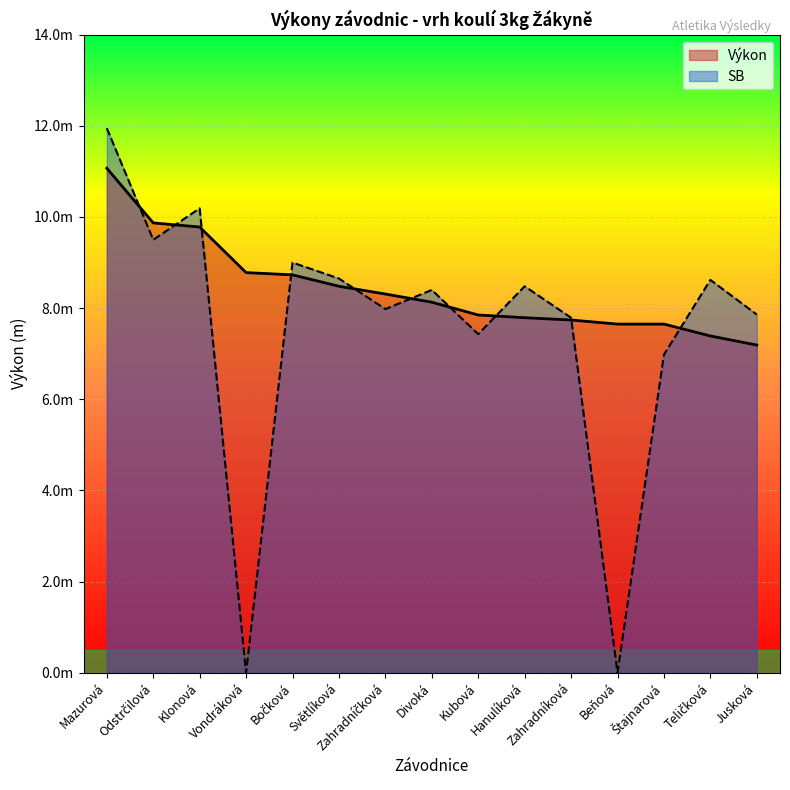

In SB, how many points are lower than both neighbors (excluding endpoints)?

5